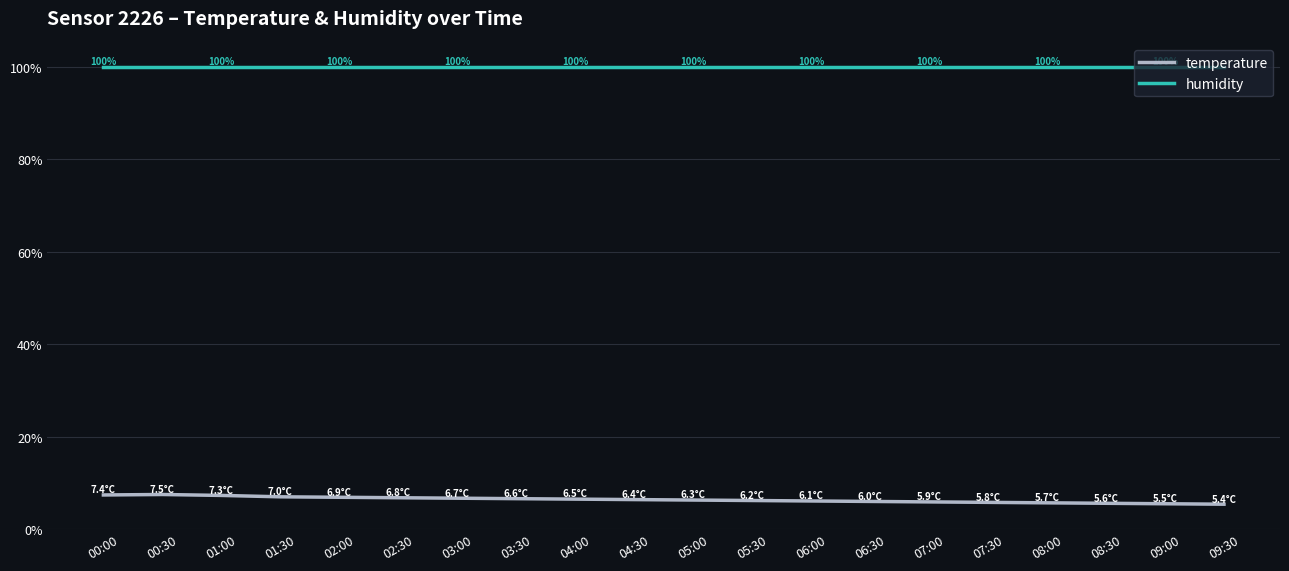

What value does the temperature series have at 00:30?

7.5